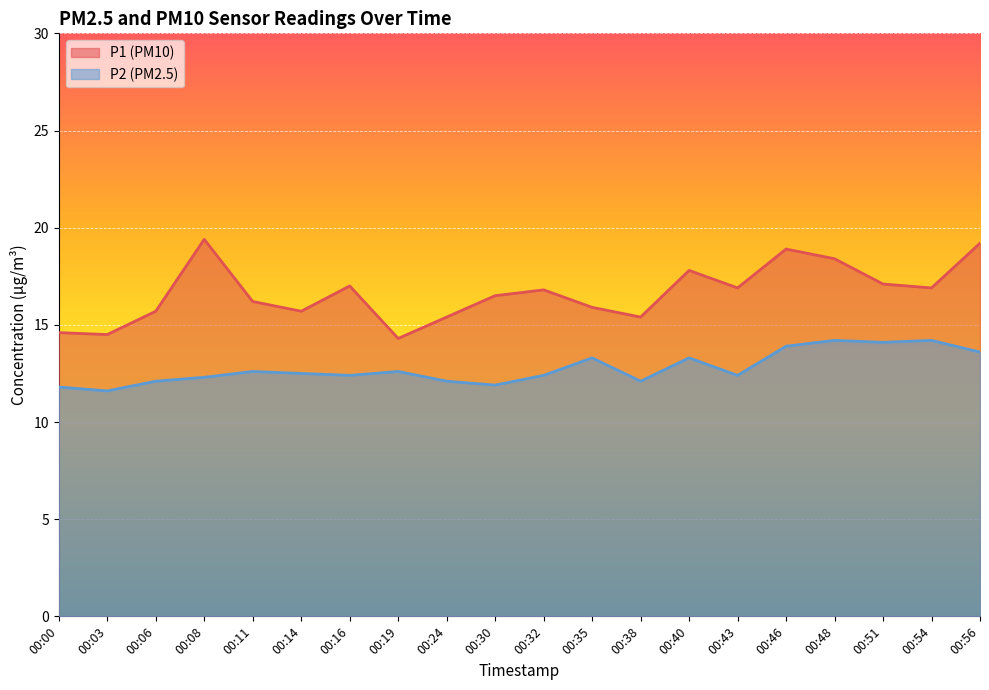

What is the difference between the P2 values at 00:56 and 00:40?

0.3